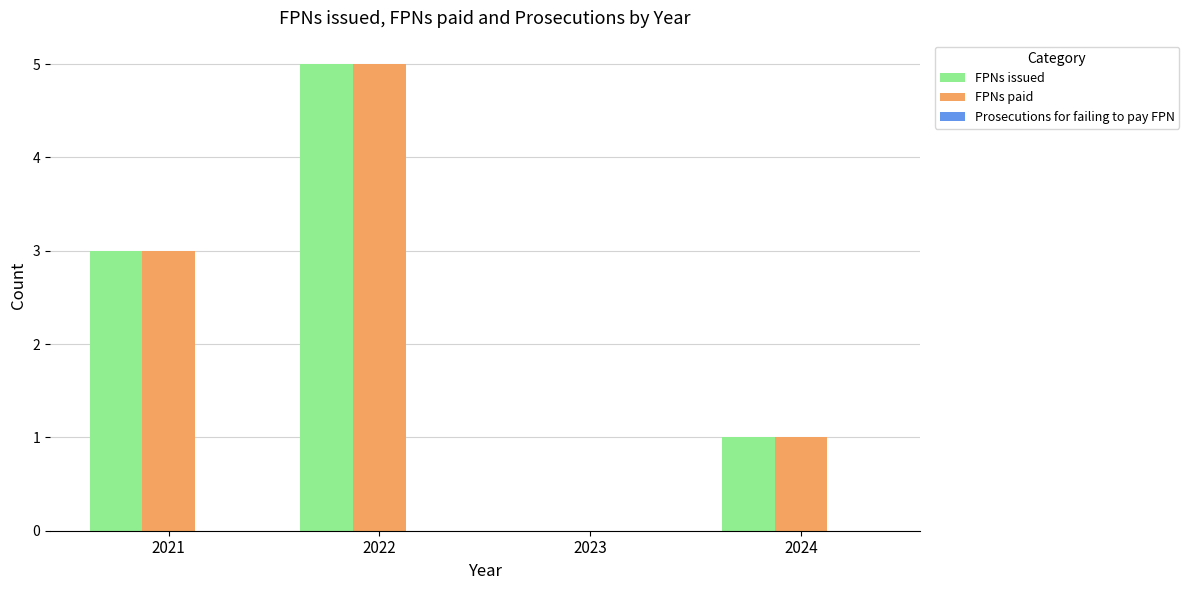

True or false: FPNs paid has a value of 3 at 2023.

False